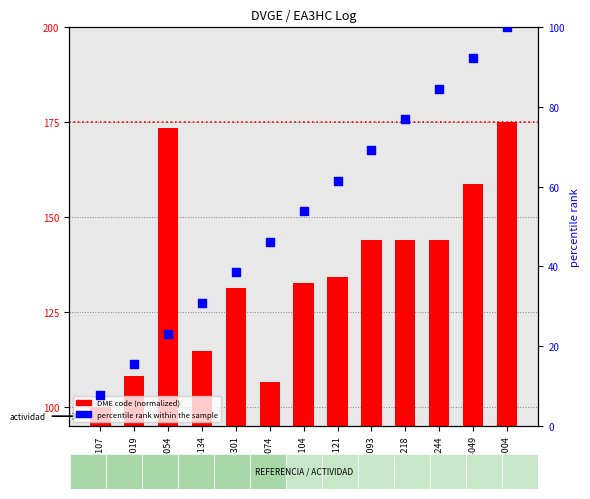

Which series contains the highest Y value?

DME code (normalized)